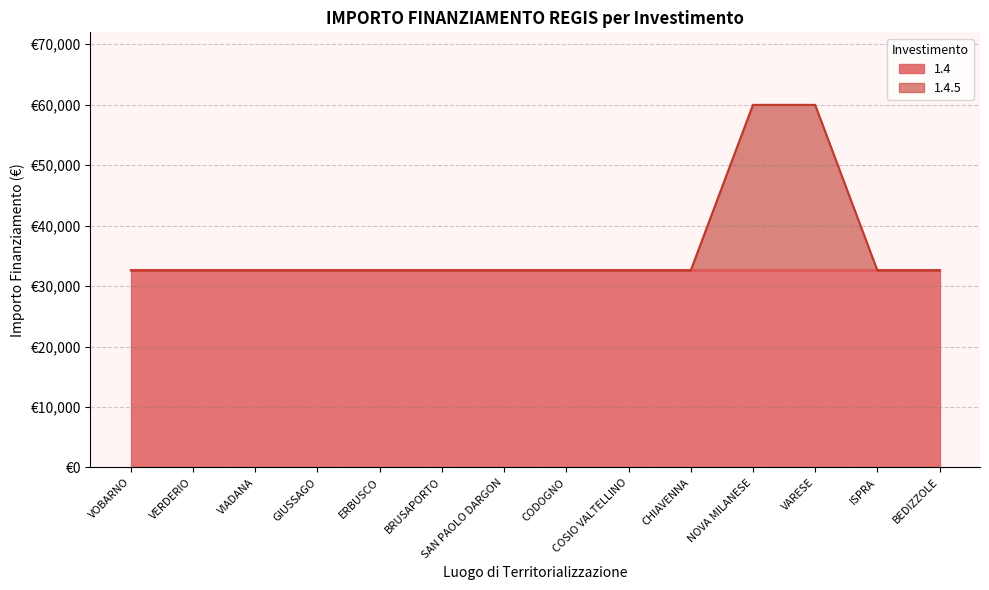

What is the label of the 3rd point from the left?

VIADANA